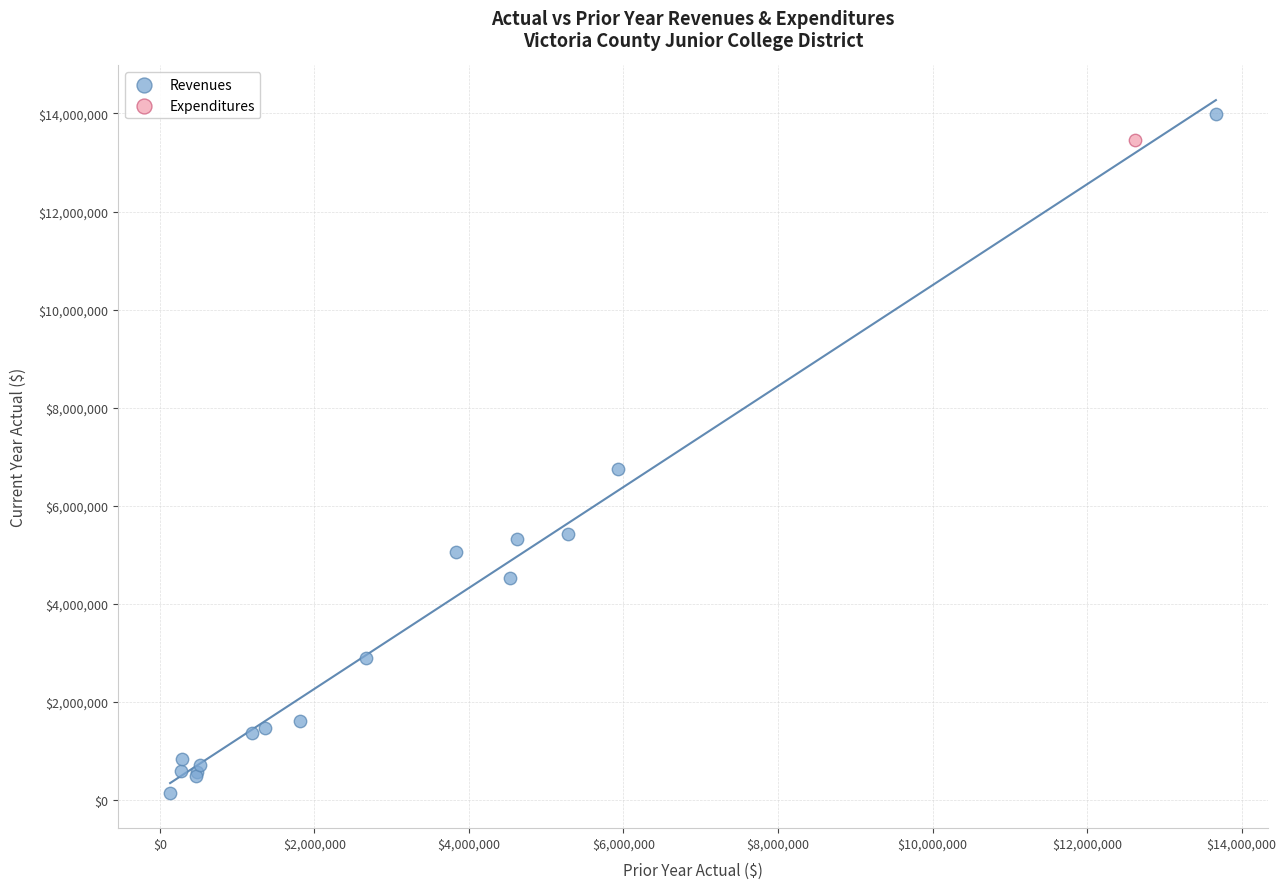

What are all the series names shown in the legend?

Revenues, Expenditures